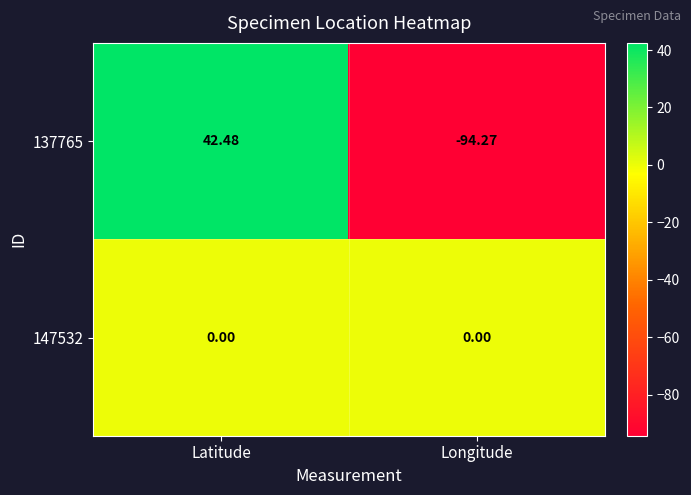

How many data points does each series have?

2